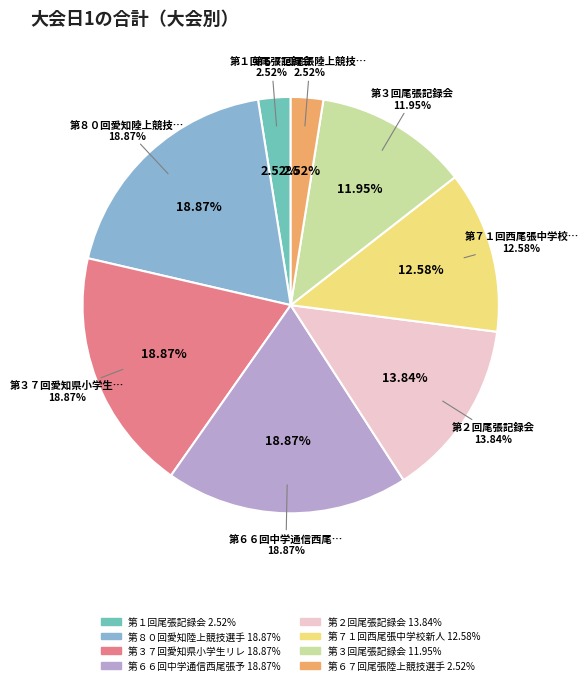

True or false: 第６６回中学通信西尾張予選会 accounts for 19% of the total.

True